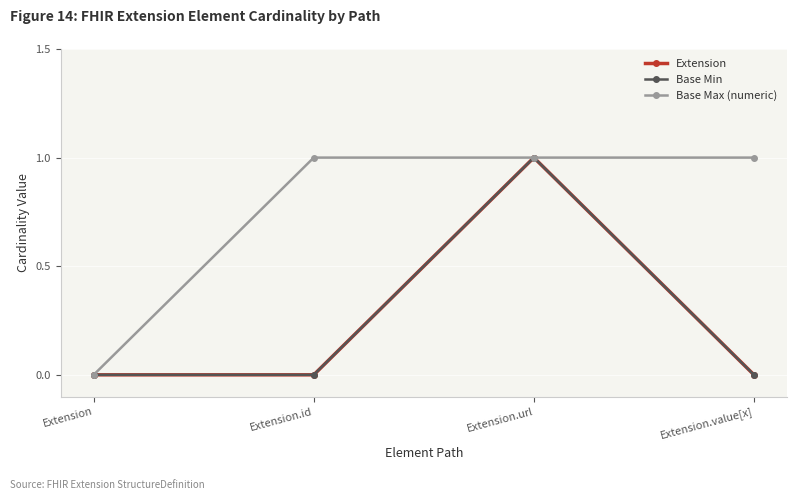

Is this an area chart (filled region under the line)?

No